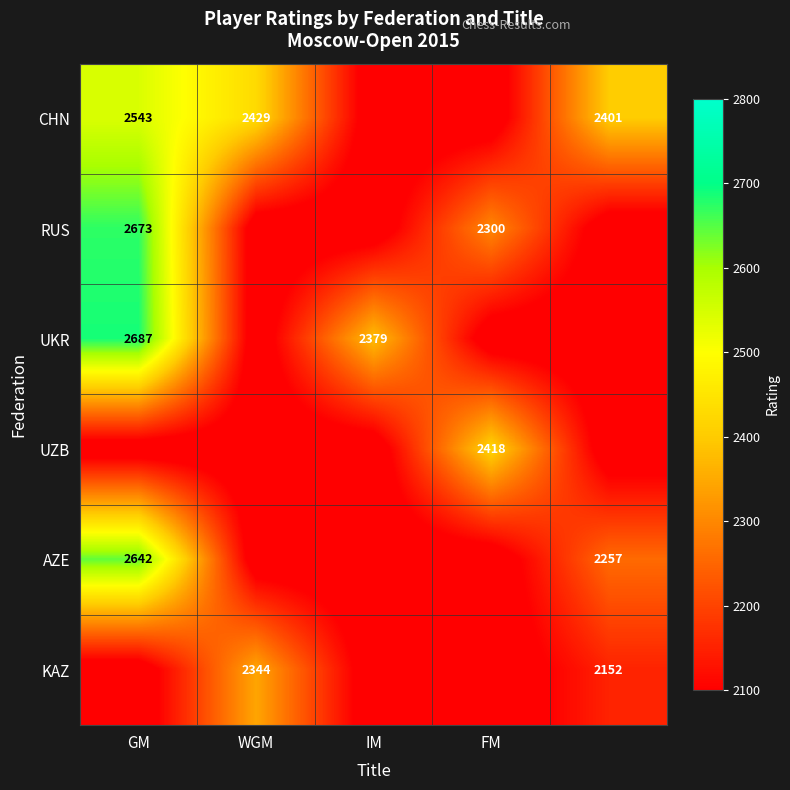

The value of UKR at GM is 2687. True or false?

True